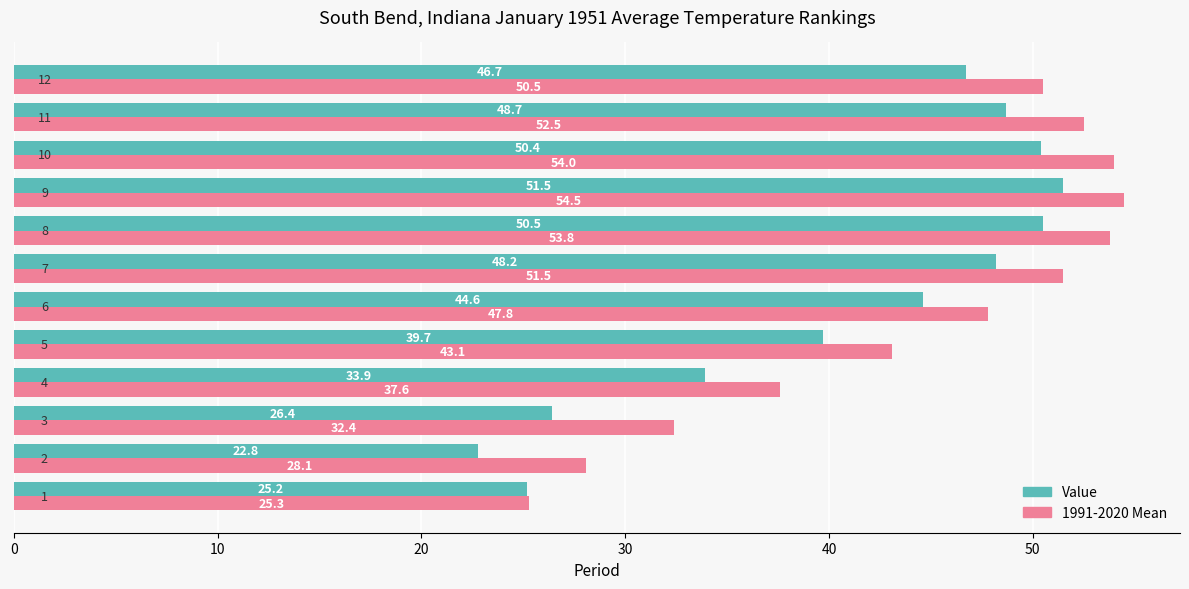

What is the greatest value displayed?

54.5